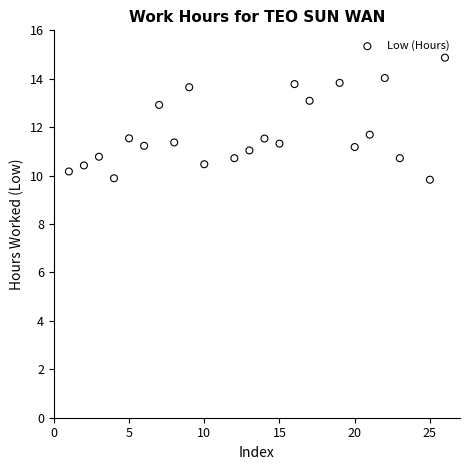

What is the range of X values (max minus min)?

25.0